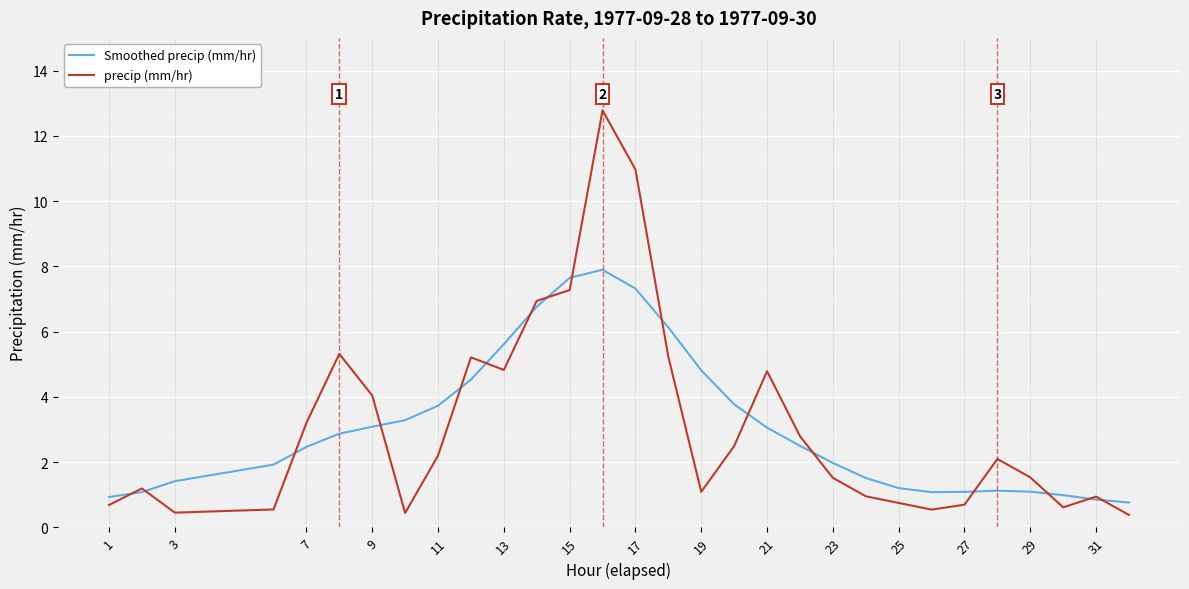

Which series has the widest spread of values?

precip (mm/hr)